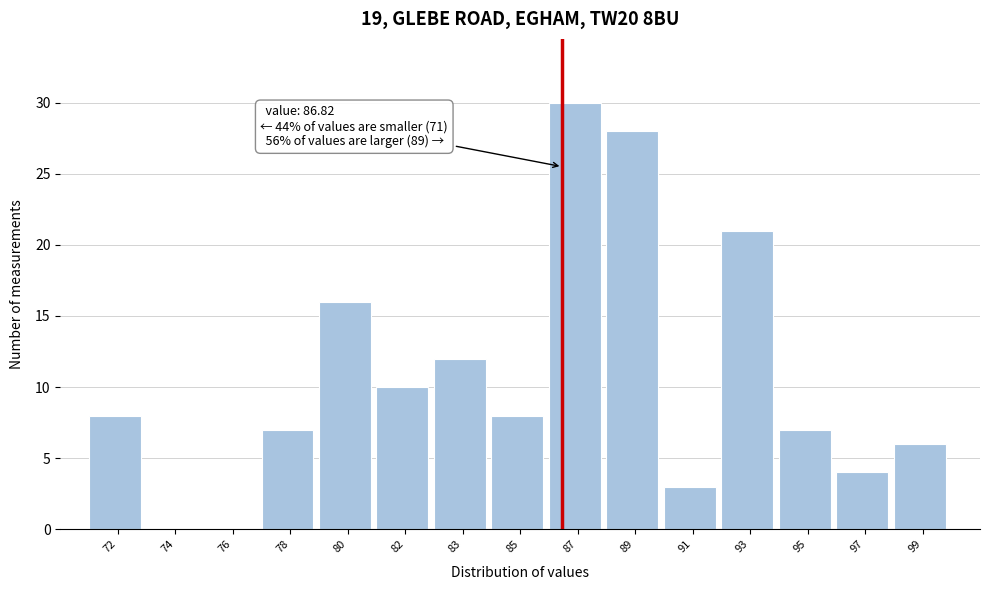

Reading left to right, list all the values displayed in this chart.

72=8	74=0	76=0	78=7	80=16	82=10	83=12	85=8	87=30	89=28	91=3	93=21	95=7	97=4	99=6